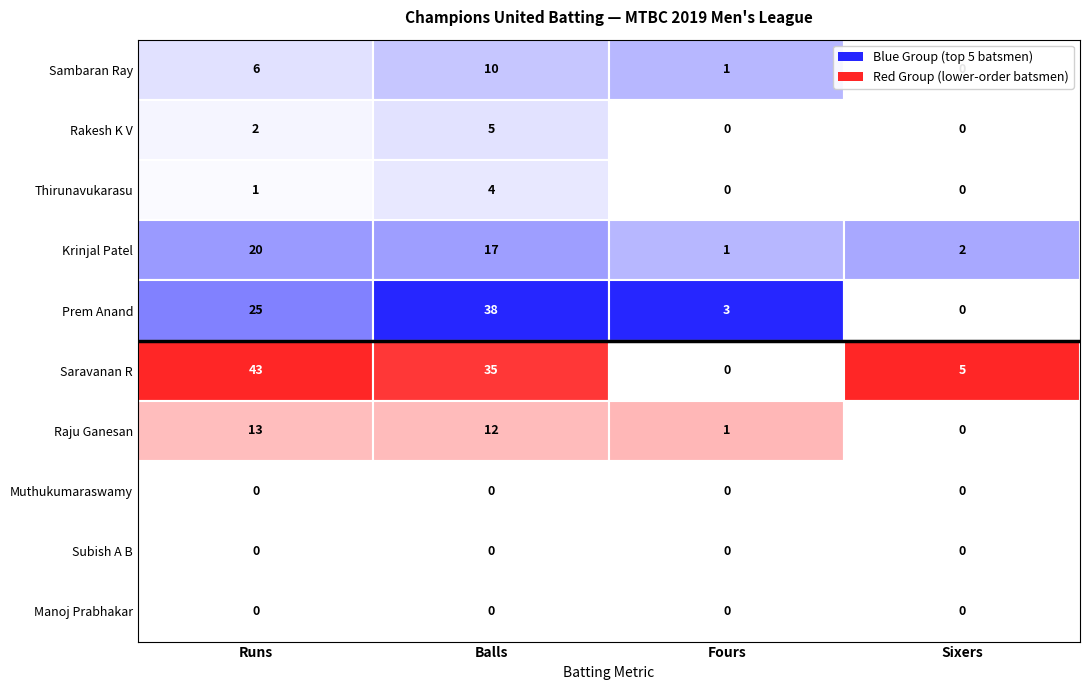

At how many categories does at least one series exceed 37?

2